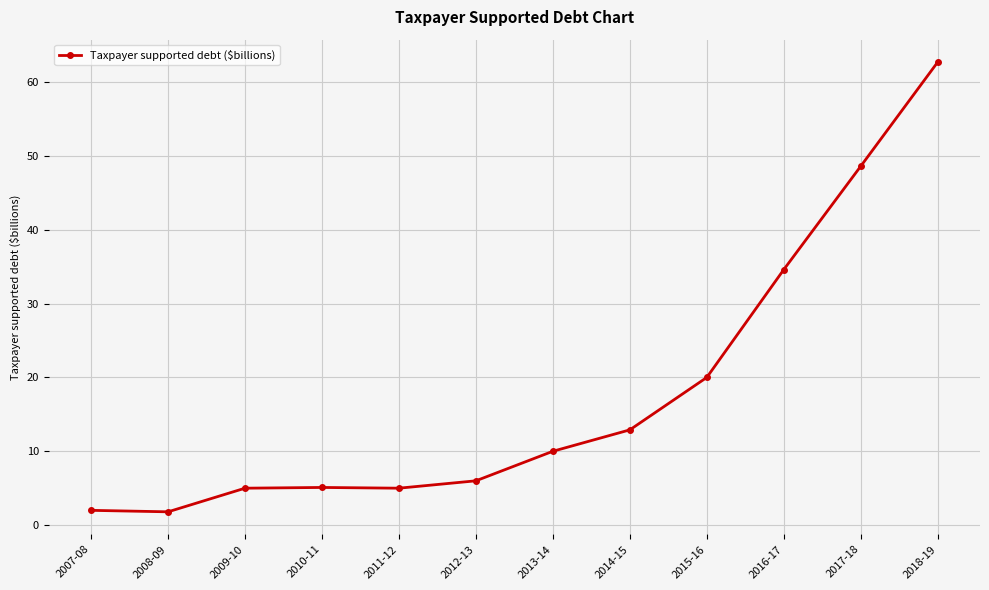

True or false: the data shows 2.0 at 2007-08.

True